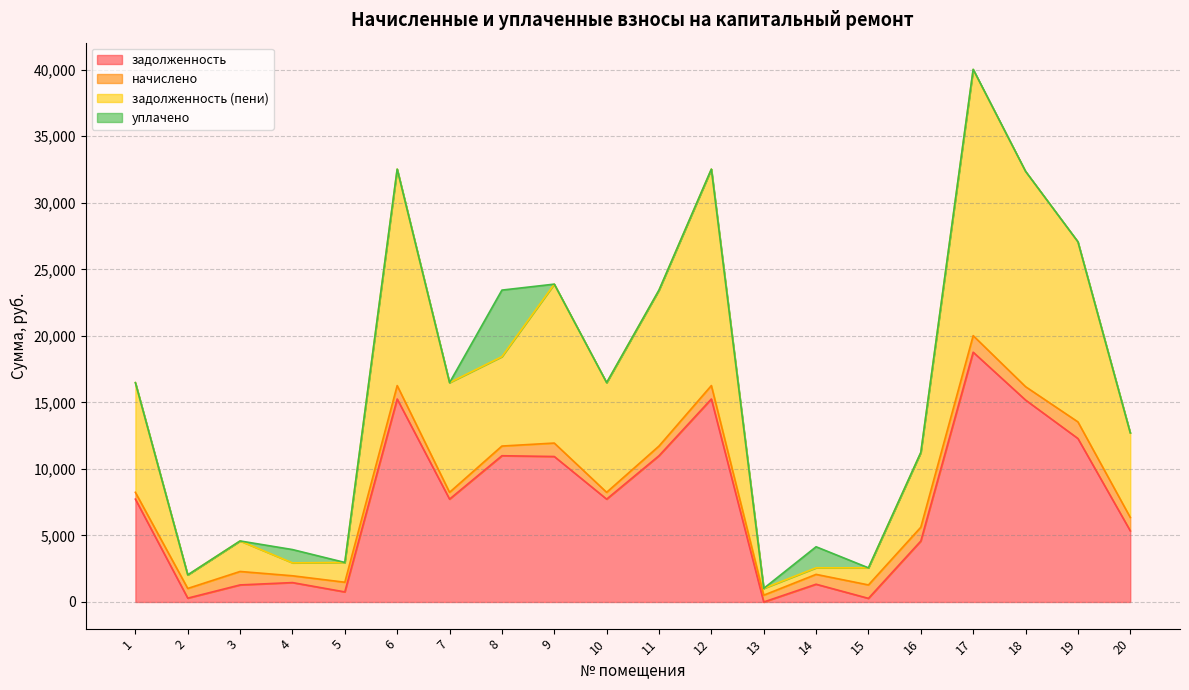

How many interior local valleys does the задолженность series have?

6